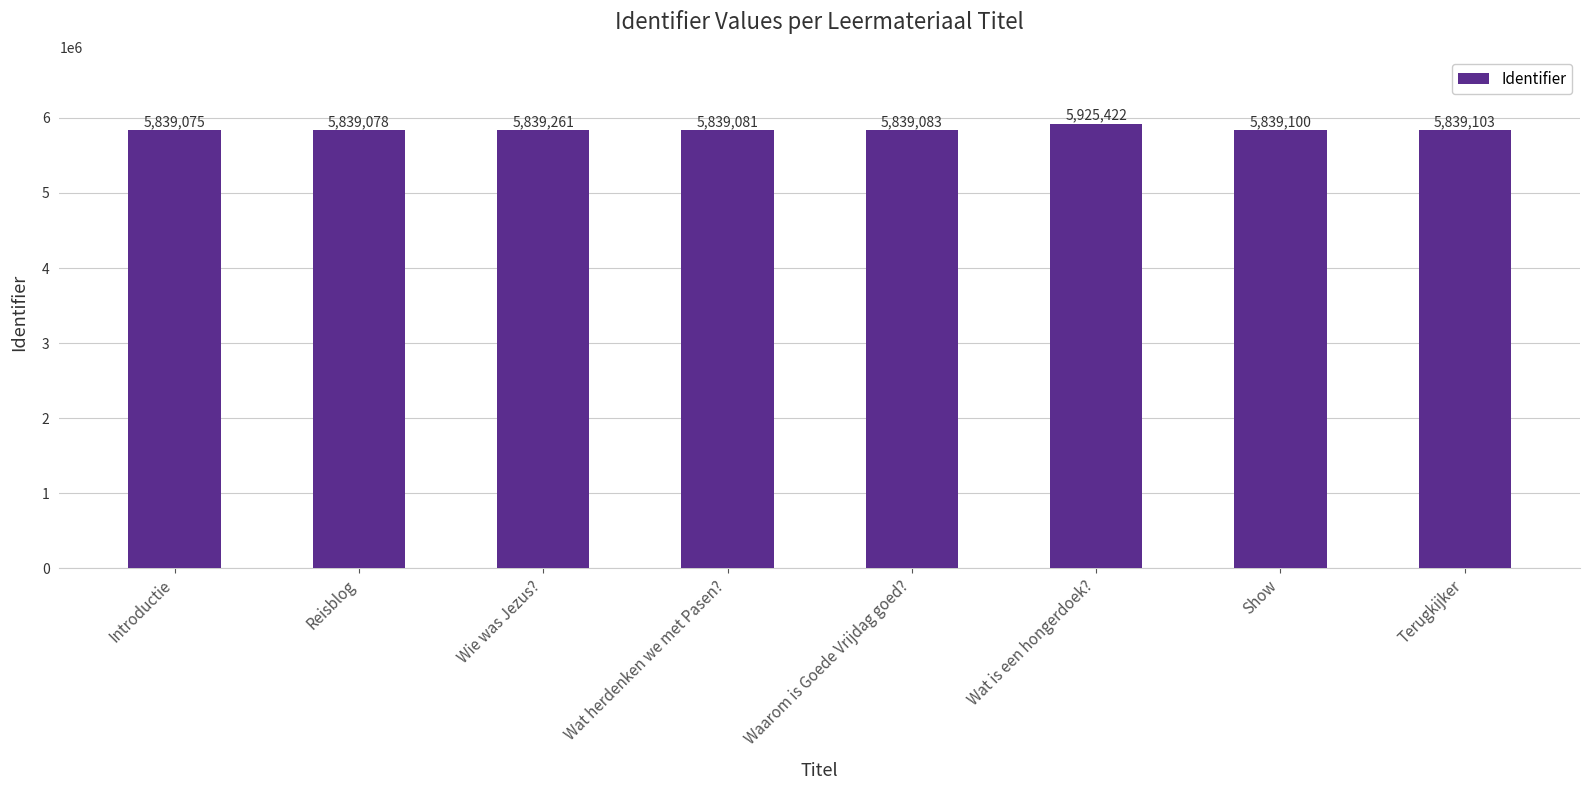

The value at Wat is een hongerdoek? is 9111983. True or false?

False